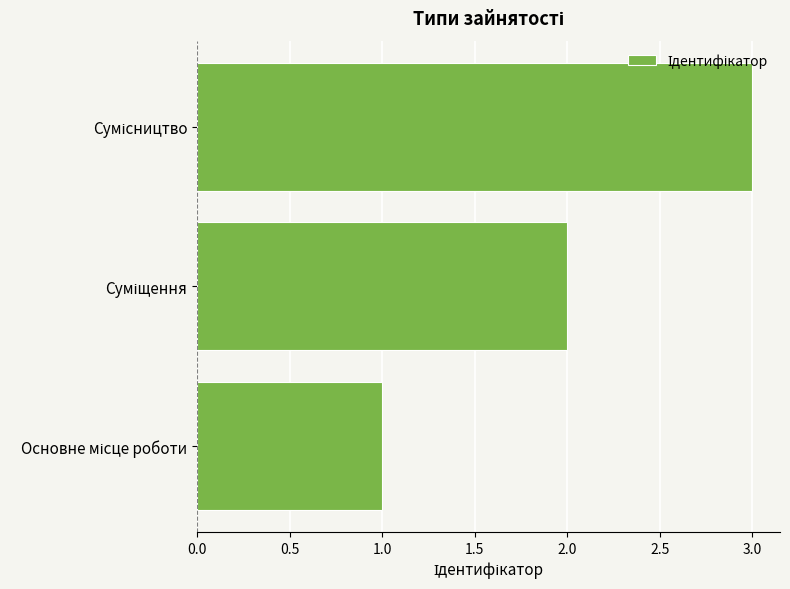

What is the sum of all values?

6